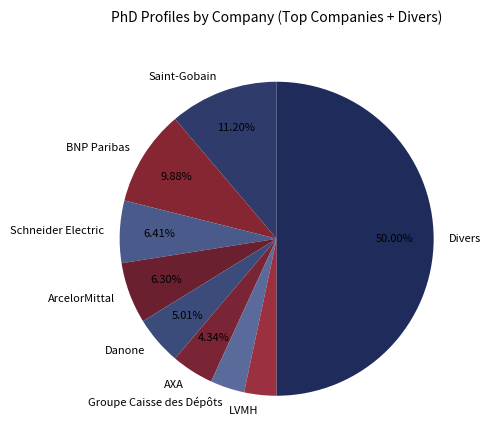

Is it true that Divers is 42% of the pie?

False